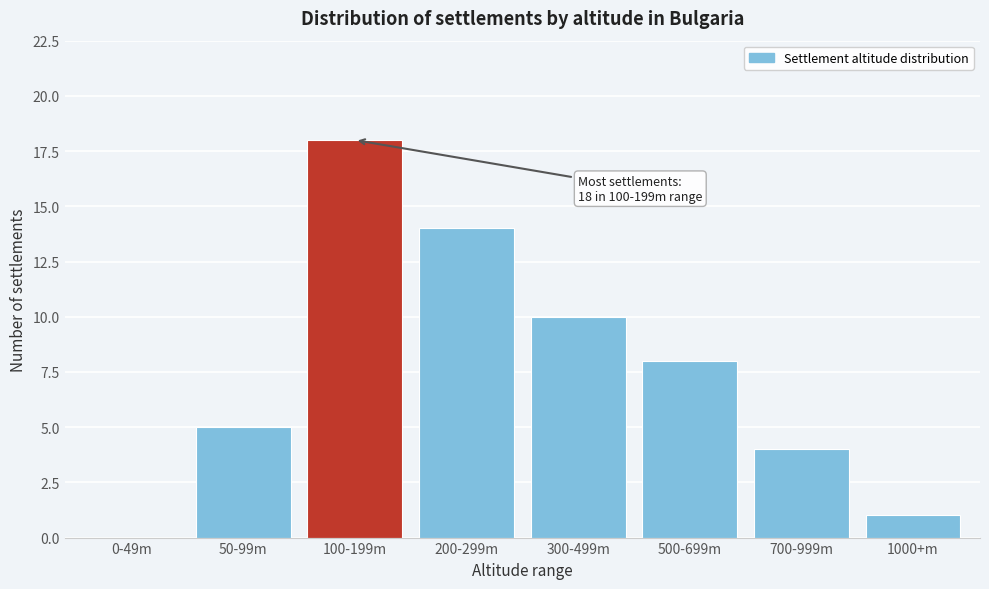

Reading left to right, list all the values displayed in this chart.

0-49m=0	50-99m=5	100-199m=18	200-299m=14	300-499m=10	500-699m=8	700-999m=4	1000+m=1